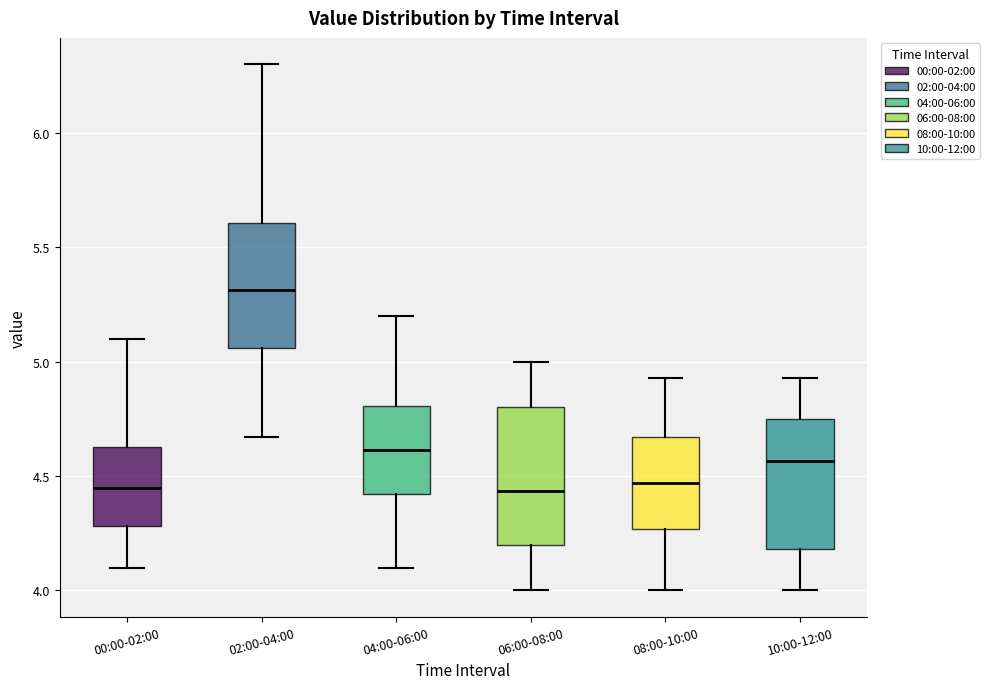

Where is the upper edge of the box for 00:00-02:00 on the y-axis? The values are not printed on the chart, so give them approximately, as read against the axis.

4.65